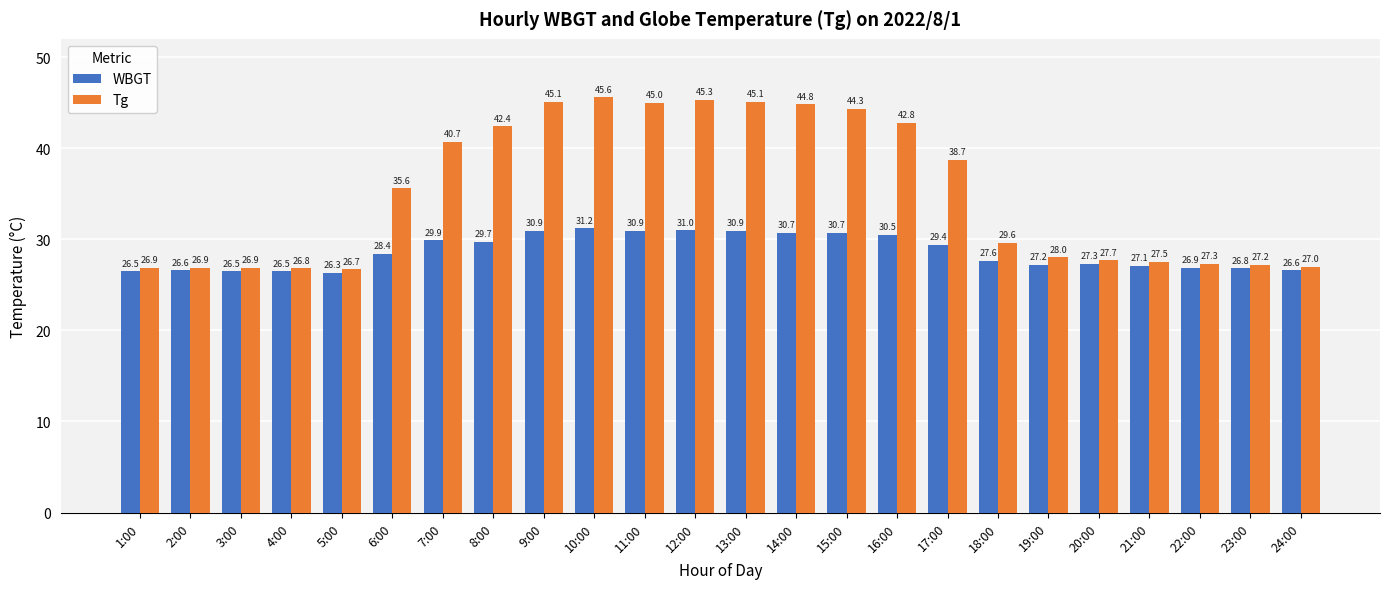

What is the minimum value shown in the chart?

26.3